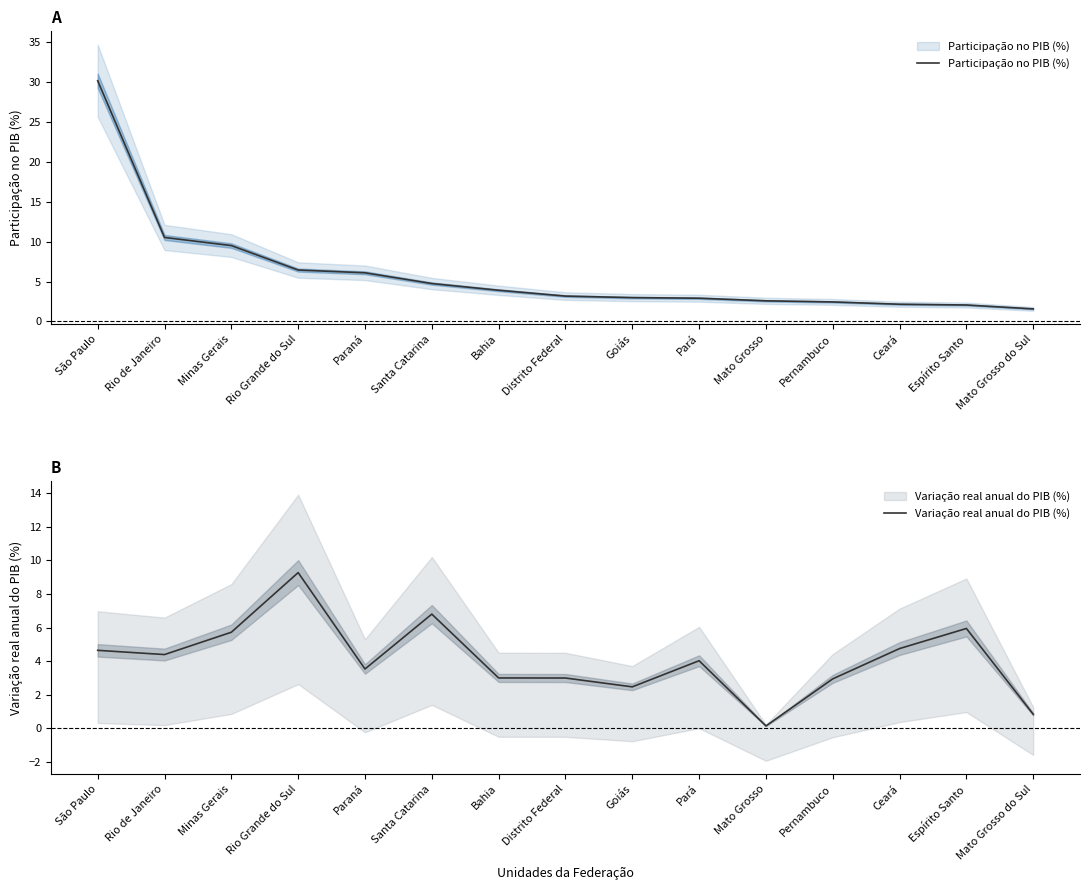

List the labels in order of Variação real anual do PIB (%) value, smallest first.

Mato Grosso, Mato Grosso do Sul, Goiás, Pernambuco, Distrito Federal, Bahia, Paraná, Pará, Rio de Janeiro, São Paulo, Ceará, Minas Gerais, Espírito Santo, Santa Catarina, Rio Grande do Sul